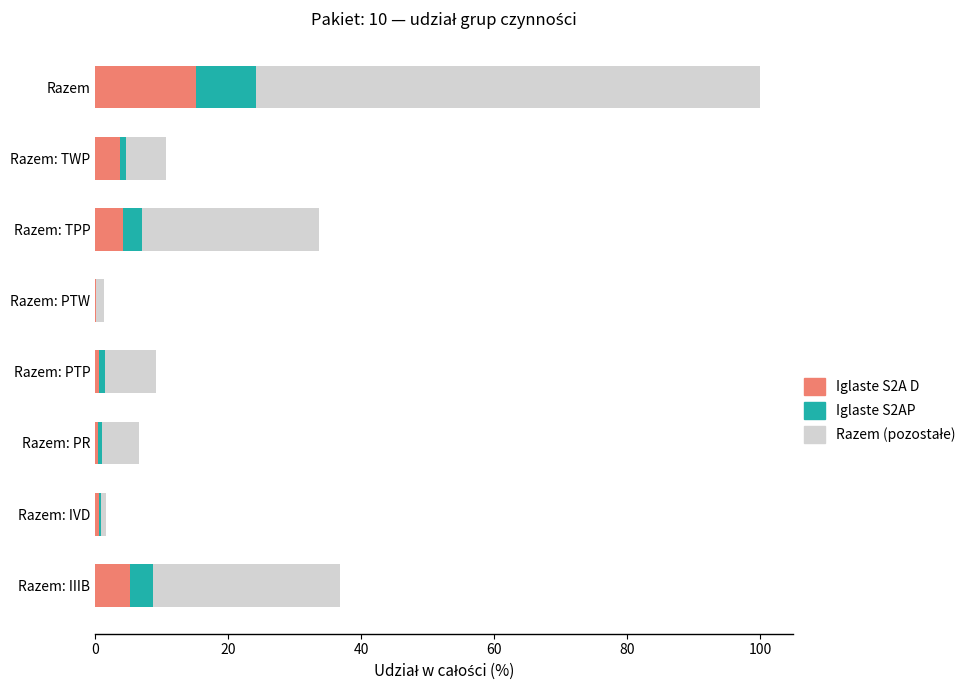

At which category is the sum across all series the highest?

Razem